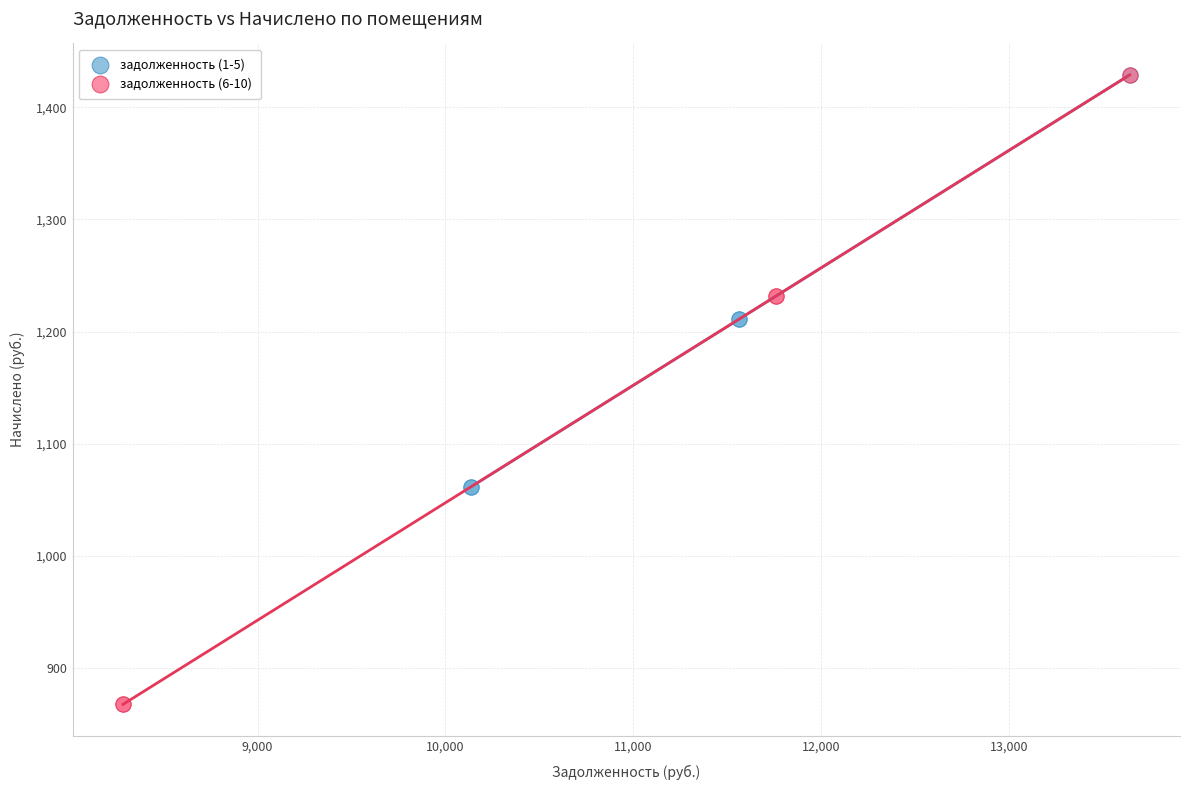

Which series has the widest spread of Y values?

задолженность (6-10)